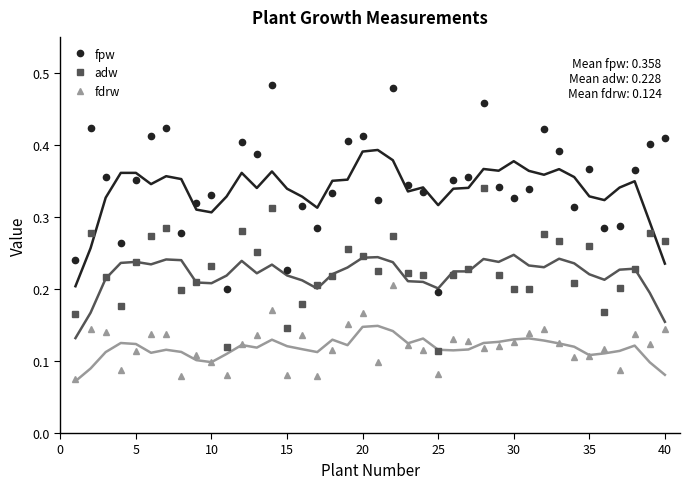

How many fpw values are between 0 and 1?

40